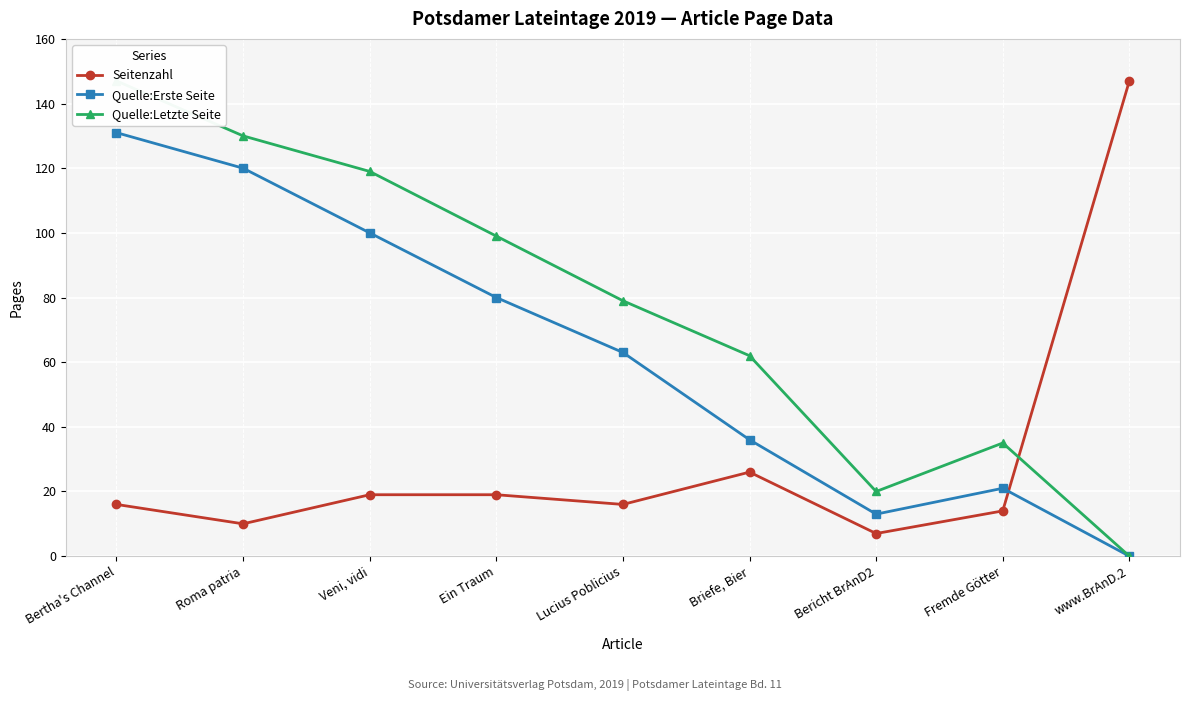

The Quelle:Erste Seite series shows 80 at Ein Traum. True or false?

True